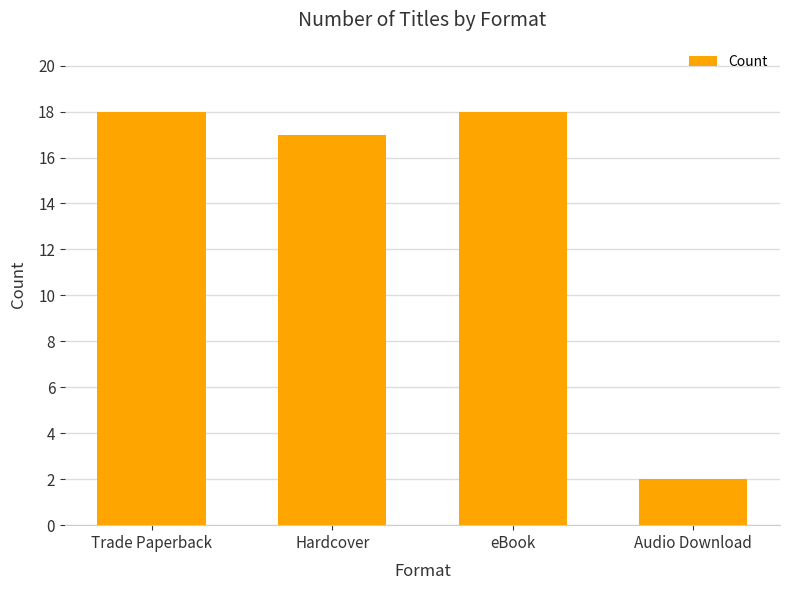

Reading right to left, what are all the values shown in this chart?

2	18	17	18